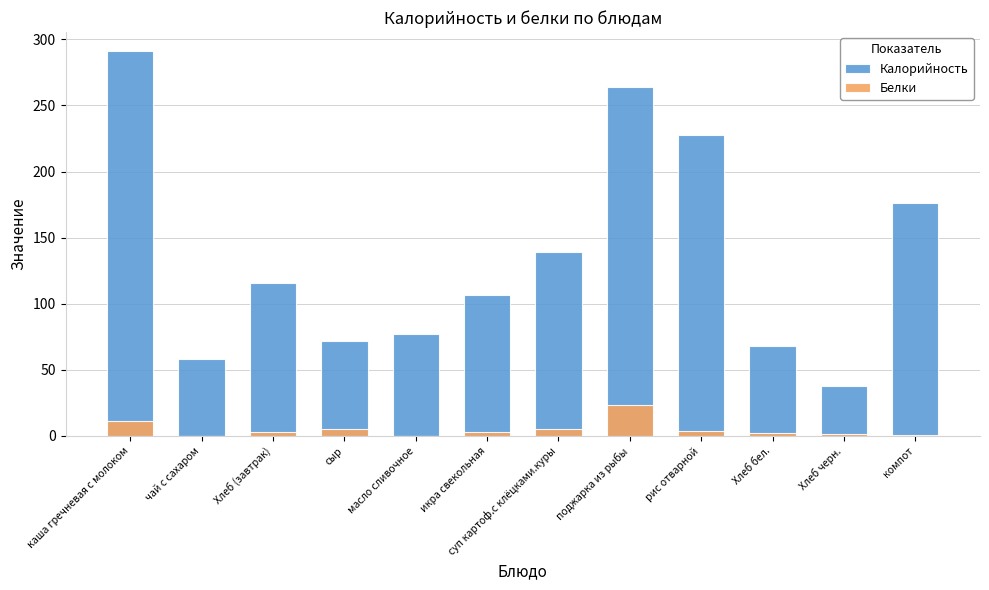

What is the greatest value displayed?

291.0